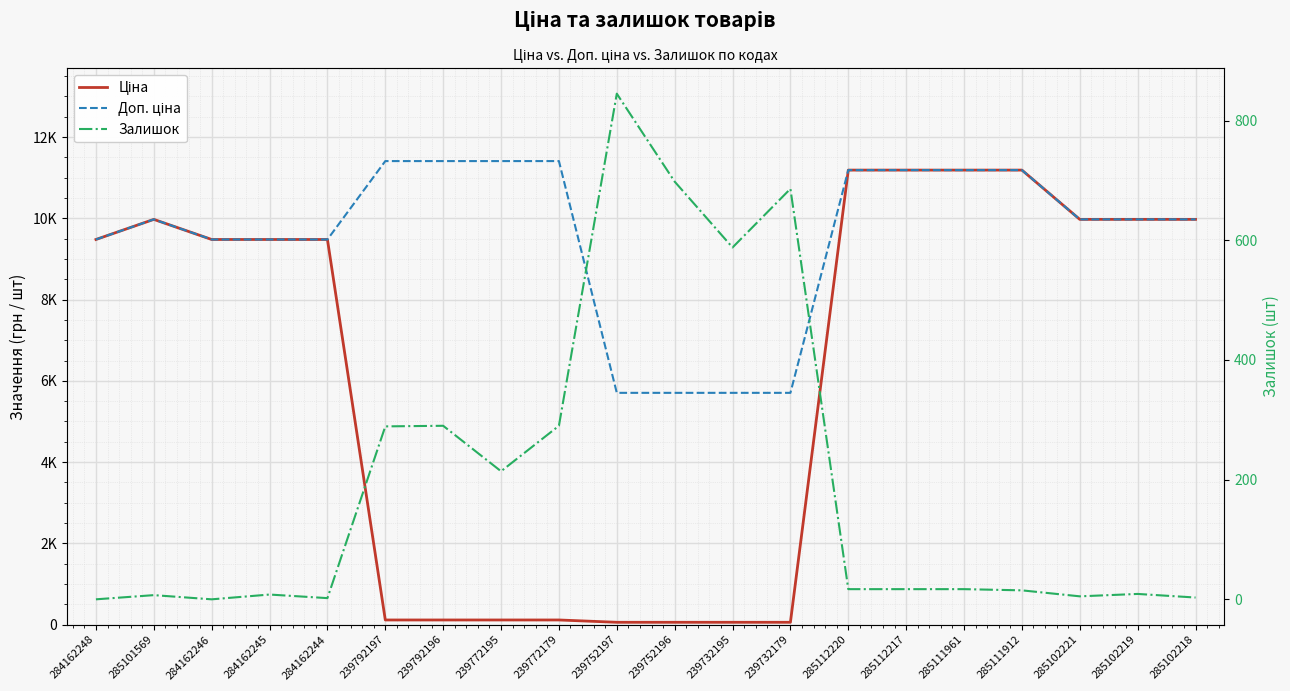

What is the sum of the Доп. ціна values at 284162245 and 285111912?

20668.2